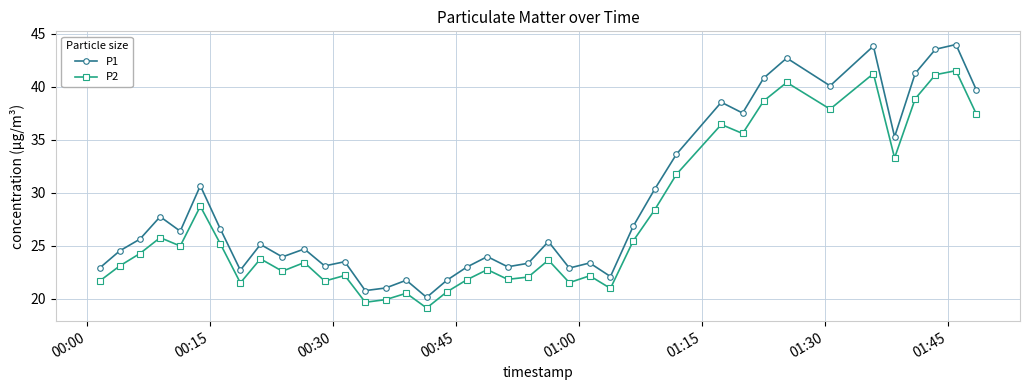

In P1, how many points are higher than both neighbors (excluding endpoints)?

13